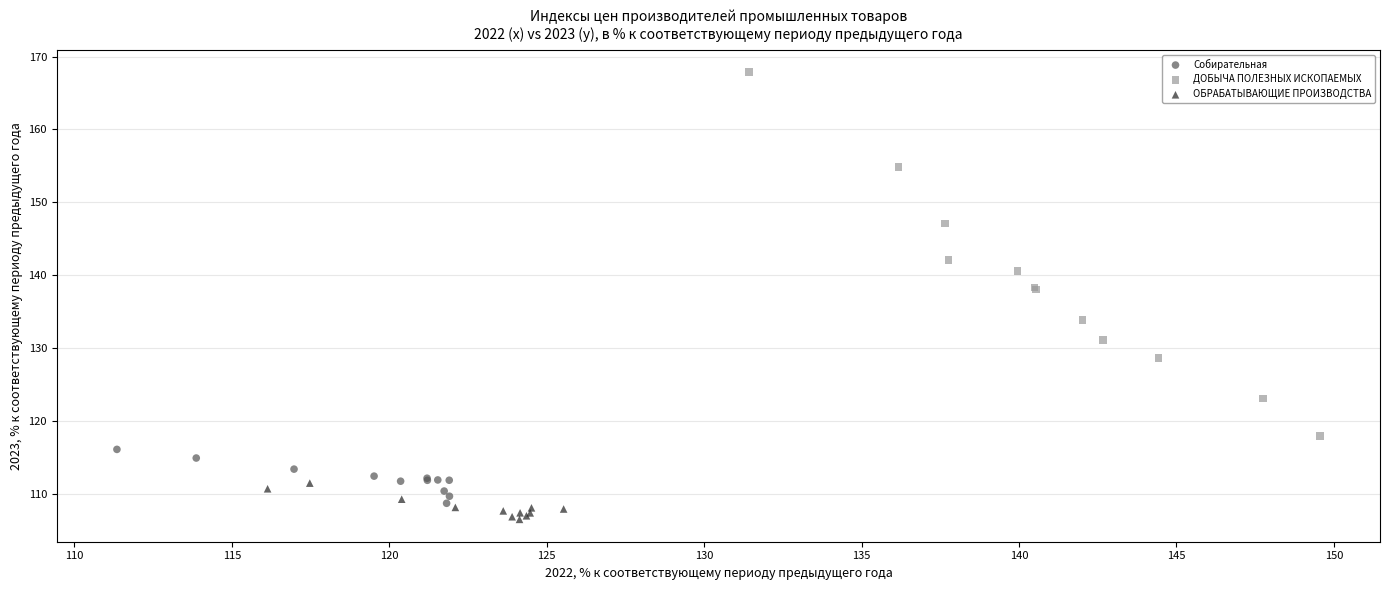

What are all the series names shown in the legend?

Собирательная, ДОБЫЧА ПОЛЕЗНЫХ ИСКОПАЕМЫХ, ОБРАБАТЫВАЮЩИЕ ПРОИЗВОДСТВА